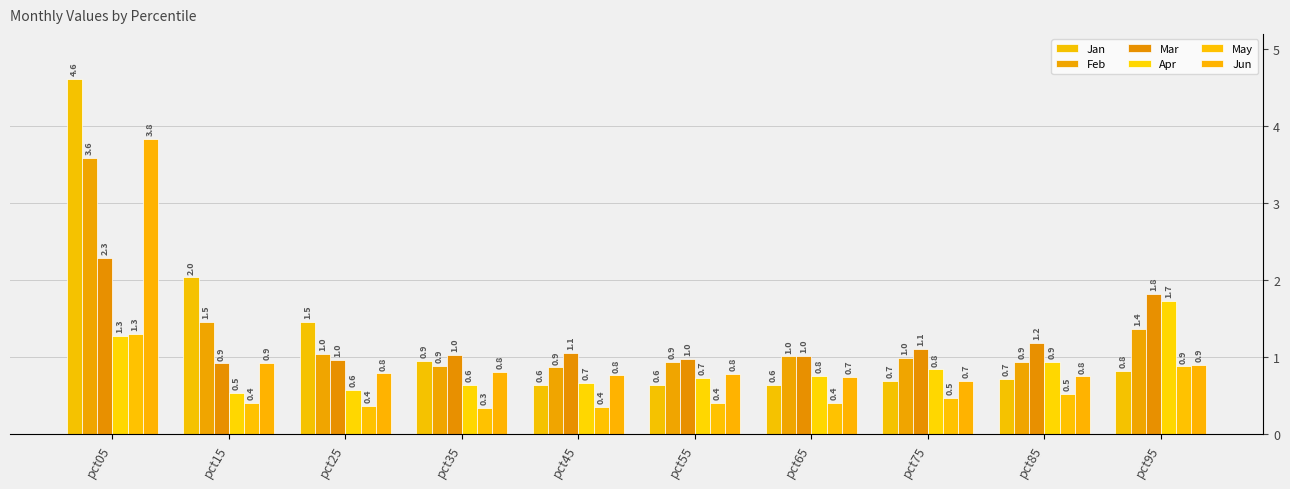

Reading right to left, extract all data points from this chart.

Jan: 0.8	0.7	0.7	0.6	0.6	0.6	0.9	1.5	2.0	4.6
Feb: 1.4	0.9	1.0	1.0	0.9	0.9	0.9	1.0	1.5	3.6
Mar: 1.8	1.2	1.1	1.0	1.0	1.1	1.0	1.0	0.9	2.3
Apr: 1.7	0.9	0.8	0.8	0.7	0.7	0.6	0.6	0.5	1.3
May: 0.9	0.5	0.5	0.4	0.4	0.4	0.3	0.4	0.4	1.3
Jun: 0.9	0.8	0.7	0.7	0.8	0.8	0.8	0.8	0.9	3.8